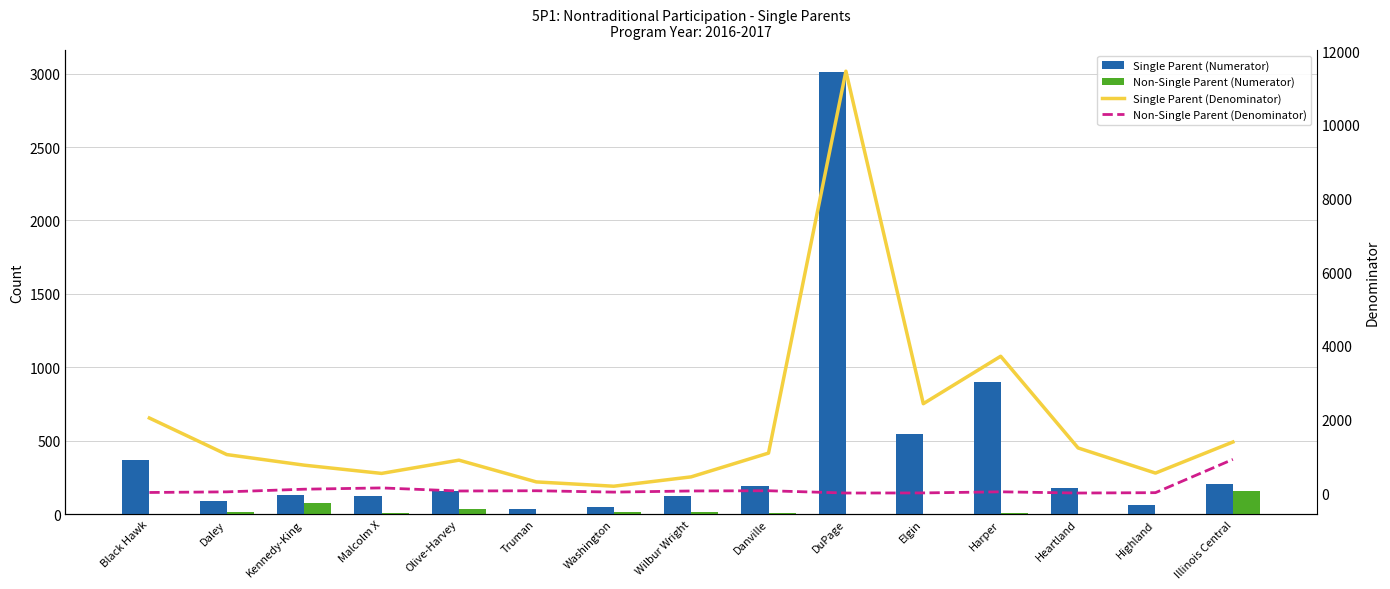

What is the greatest value displayed?

11461